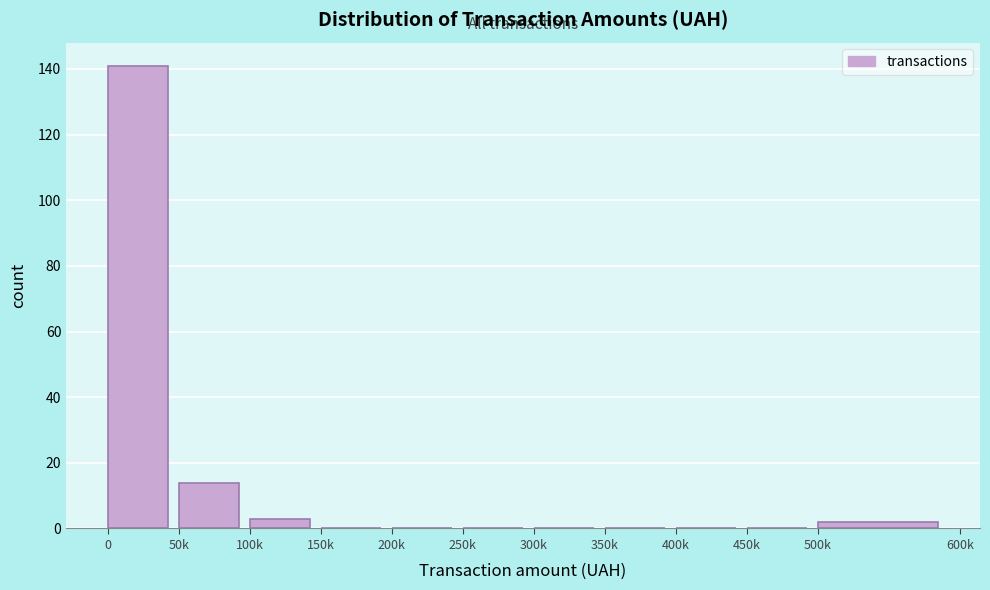

Reading left to right, transcribe all the data shown in this chart.

0=141	50k=14	100k=3	150k=0	200k=0	250k=0	300k=0	350k=0	400k=0	450k=0	500k=2